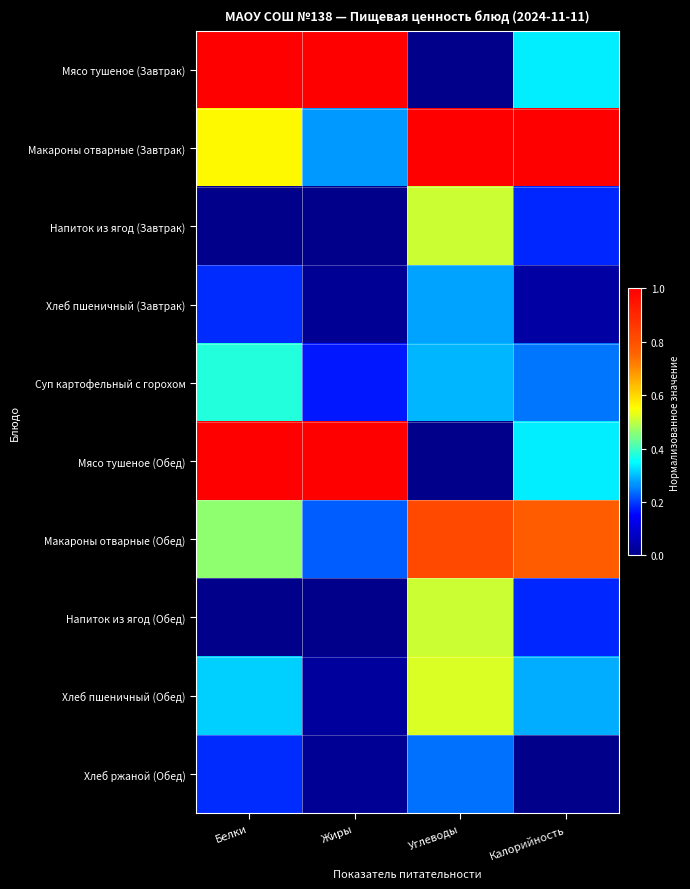

At Жиры, list the series in order from largest to smallest.

Мясо тушеное (Завтрак), Мясо тушеное (Обед), Макароны отварные (Завтрак), Макароны отварные (Обед), Суп картофельный с горохом, Хлеб пшеничный (Обед), Хлеб пшеничный (Завтрак), Хлеб ржаной (Обед), Напиток из ягод (Завтрак), Напиток из ягод (Обед)